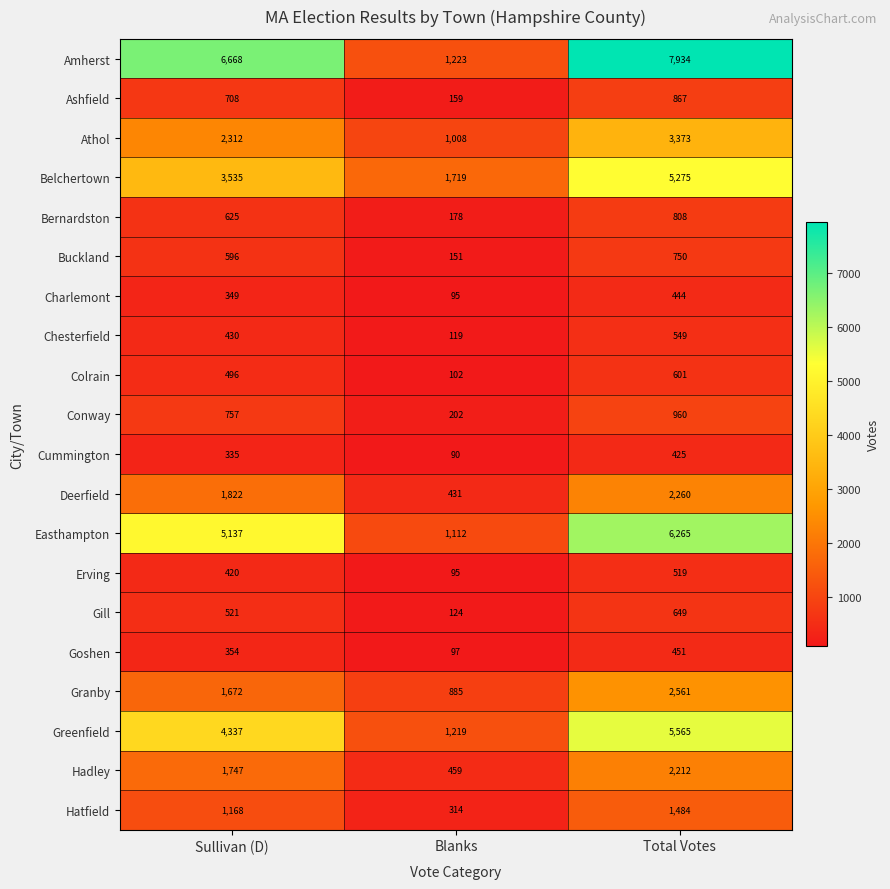

What is the greatest value displayed?

7934